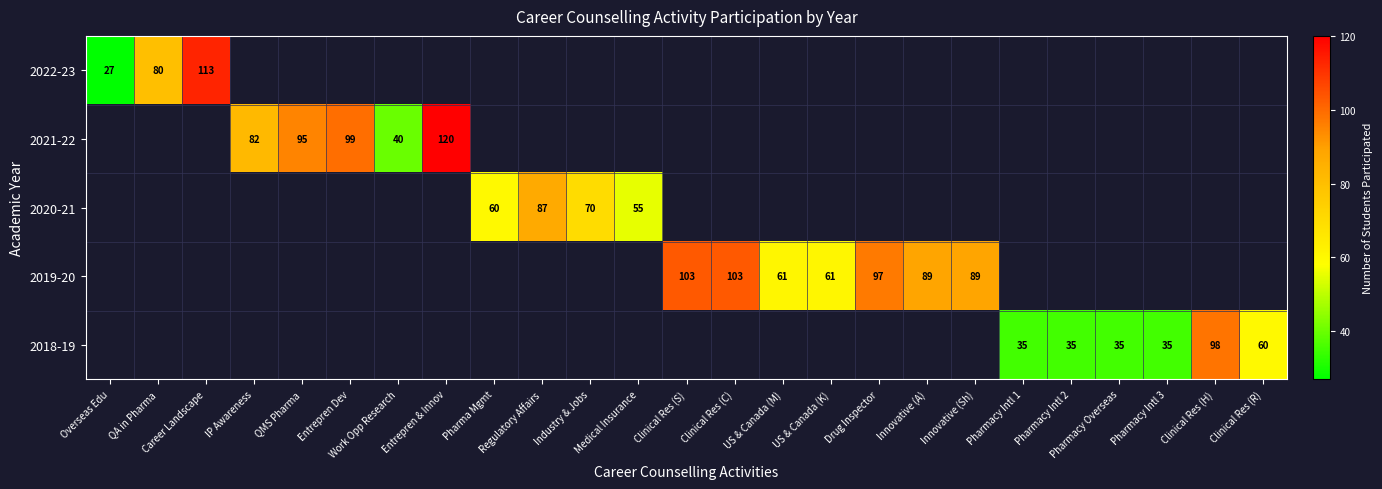

At which category is the sum across all series the highest?

Entrepren & Innov